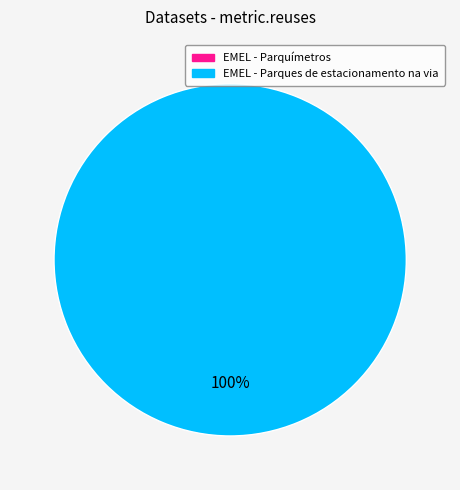

Combined, do EMEL - Parquímetros and EMEL - Parques de estacionamento na via account for over 50%?

Yes